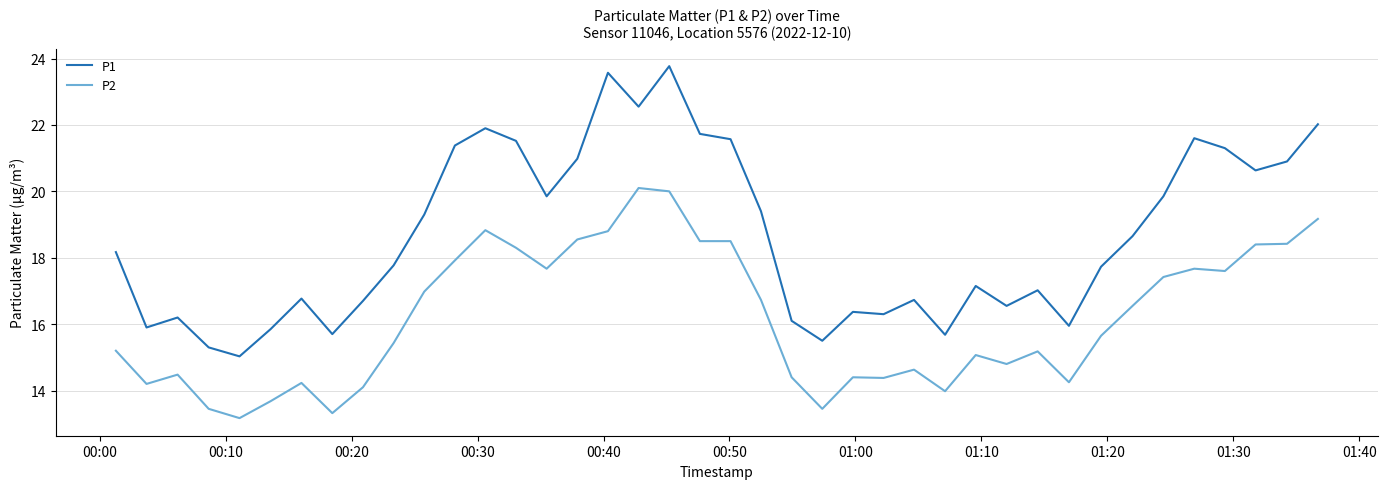

True or false: P1 and P2 cross at least once.

False